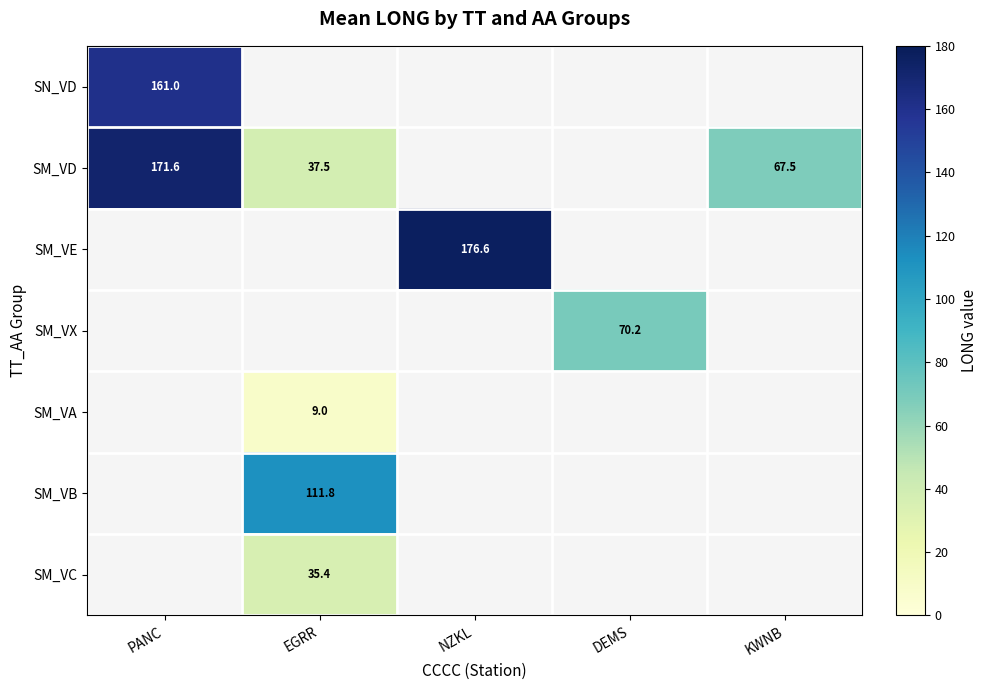

Is the value of SN_VD at PANC greater than the value of SM_VD at EGRR?

Yes